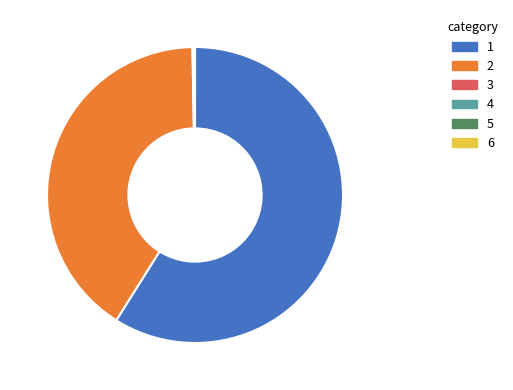

Do 1 and 2 together represent more than half of the pie?

Yes